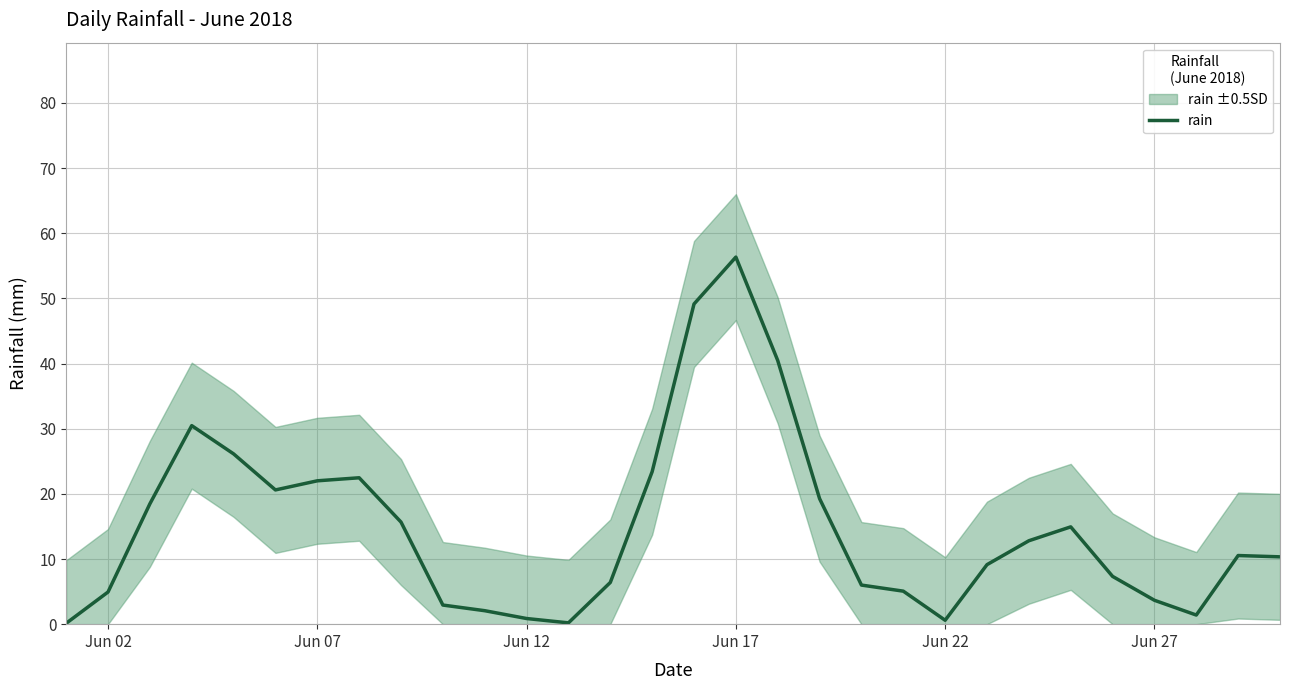

How many interior local valleys (lower than both neighbors) does the data have?

4